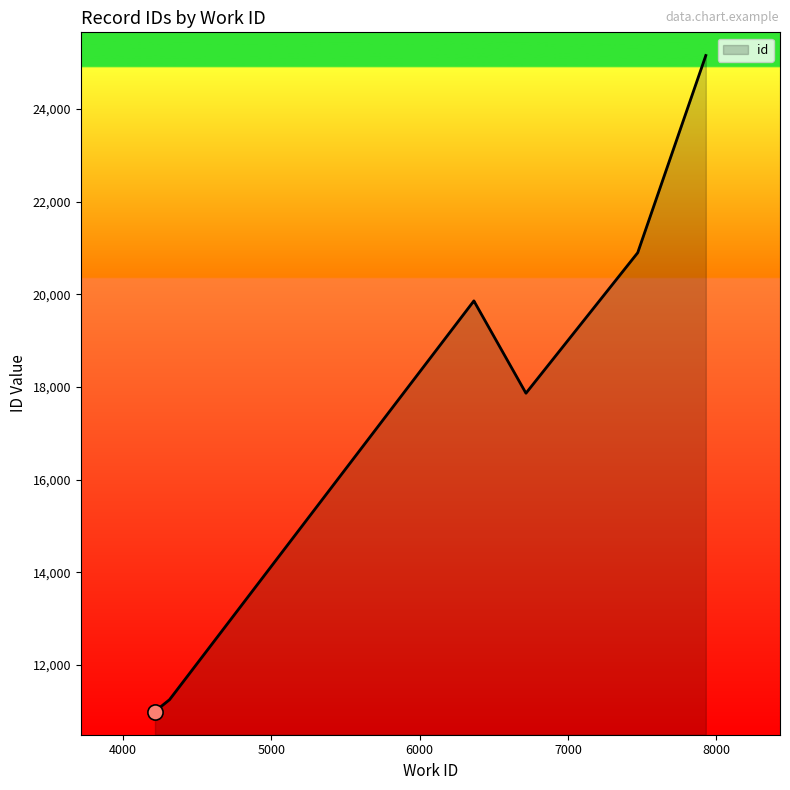

Which has a higher value, 4217 or 4315?

4315